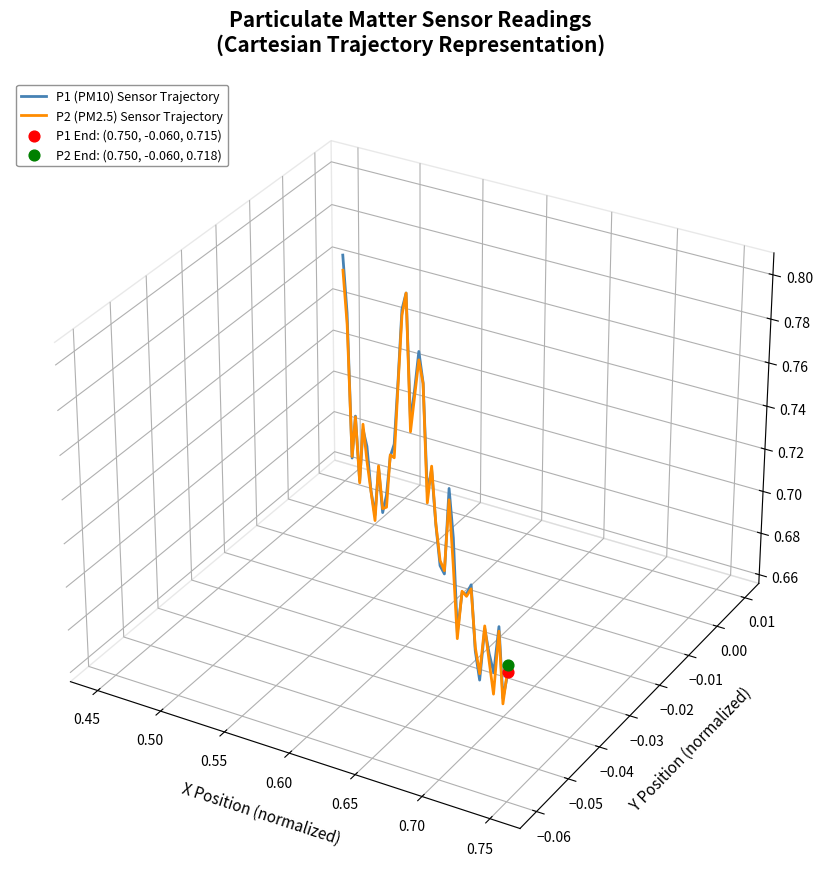

What are all the series names shown in the legend?

P1 (PM10) Sensor Trajectory, P2 (PM2.5) Sensor Trajectory